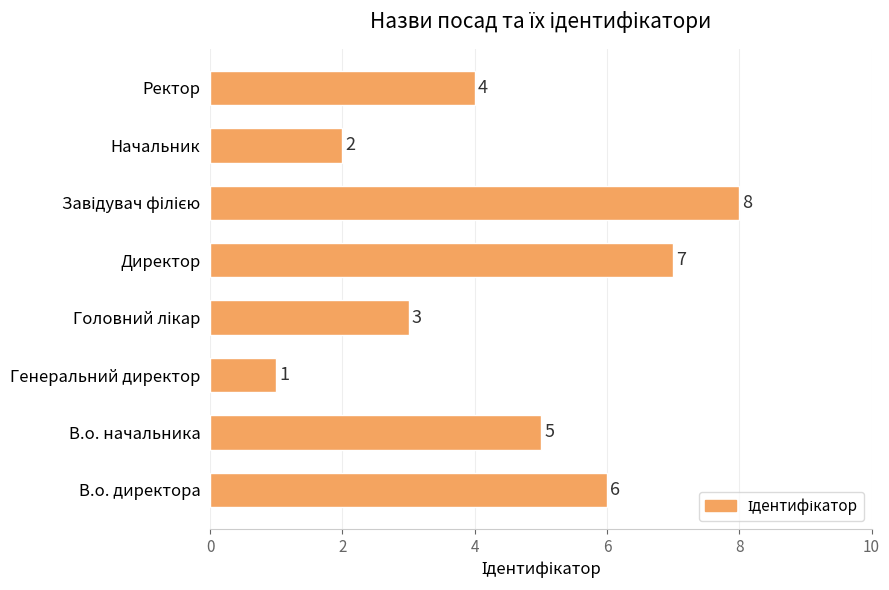

Which has a higher value, Ректор or В.о. начальника?

В.о. начальника